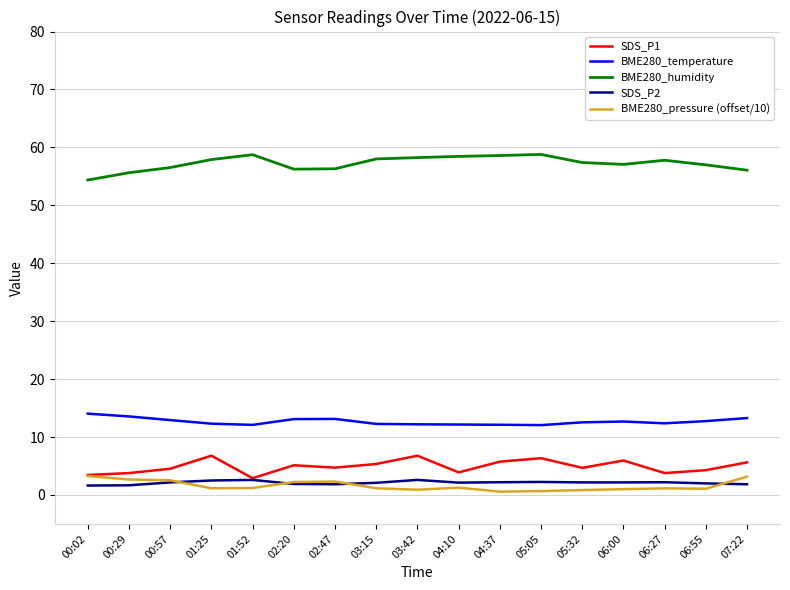

True or false: BME280_humidity and BME280_pressure (offset/10) intersect in this chart.

False